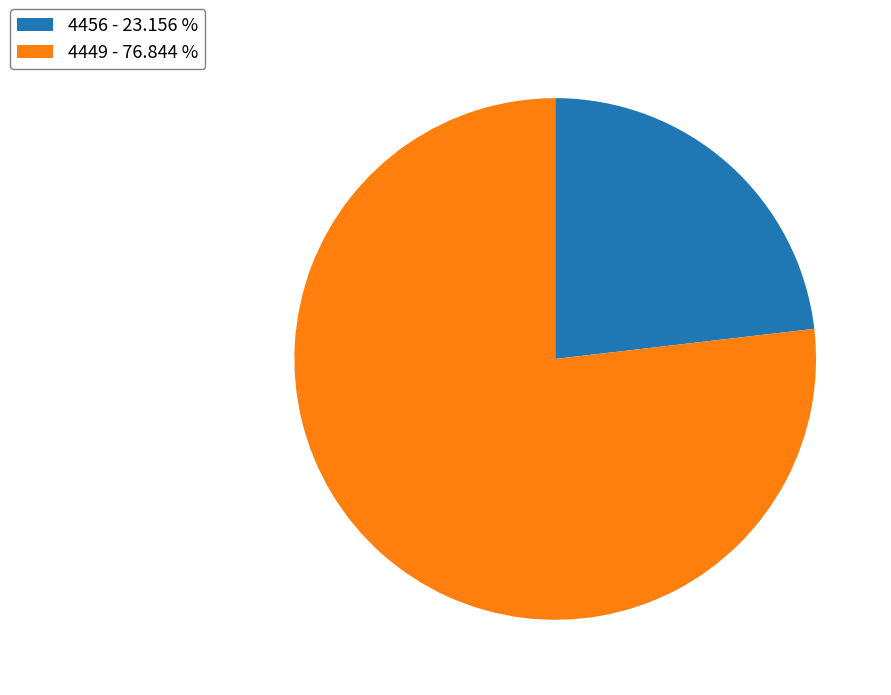

Count the number of slices in the pie.

2